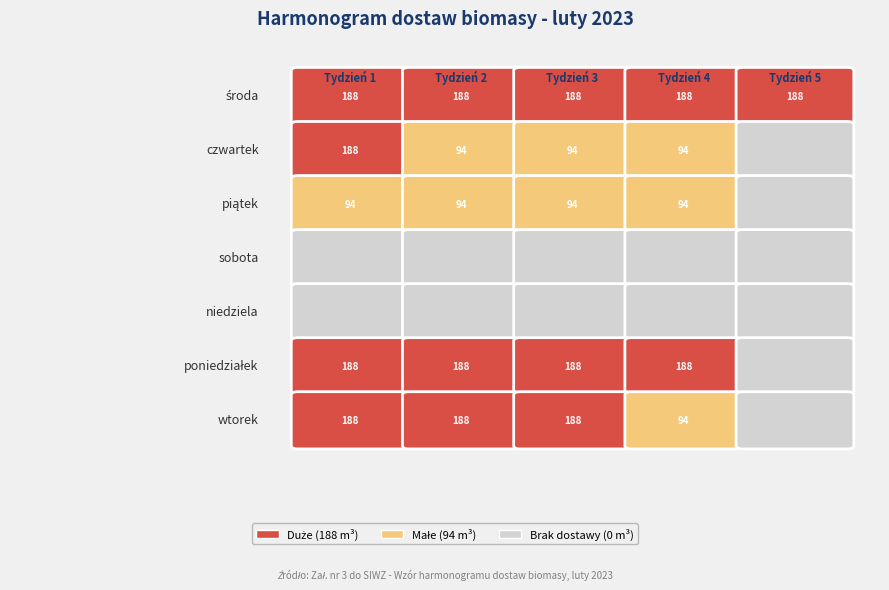

Reading left to right, what are all the values shown in this chart?

środa: 188	188	188	188	188
czwartek: 188	94	94	94	0
piątek: 94	94	94	94	0
sobota: 0	0	0	0	0
niedziela: 0	0	0	0	0
poniedziałek: 188	188	188	188	0
wtorek: 188	188	188	94	0